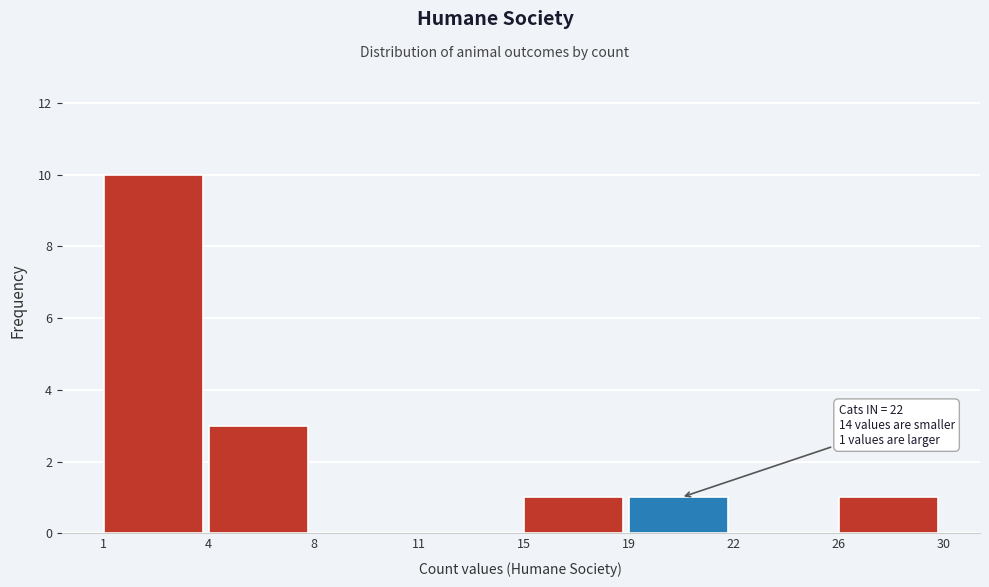

Reading left to right, extract all data points from this chart.

1=10	4=3	8=0	11=0	15=1	19=1	22=0	26=1